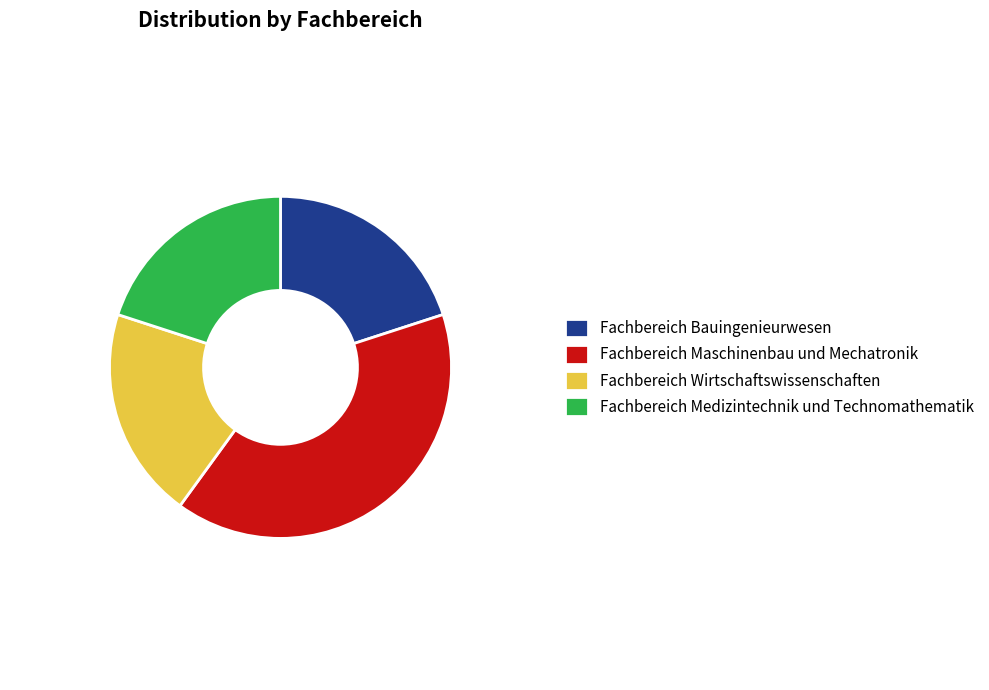

What is the ratio of the value at Fachbereich Bauingenieurwesen to the value at Fachbereich Medizintechnik und Technomathematik?

1.0